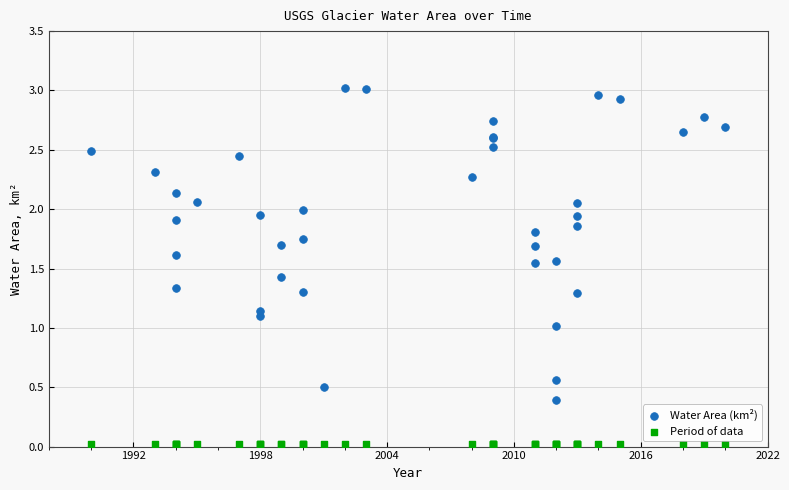

Which series reaches the maximum Y coordinate?

Water Area (km²)